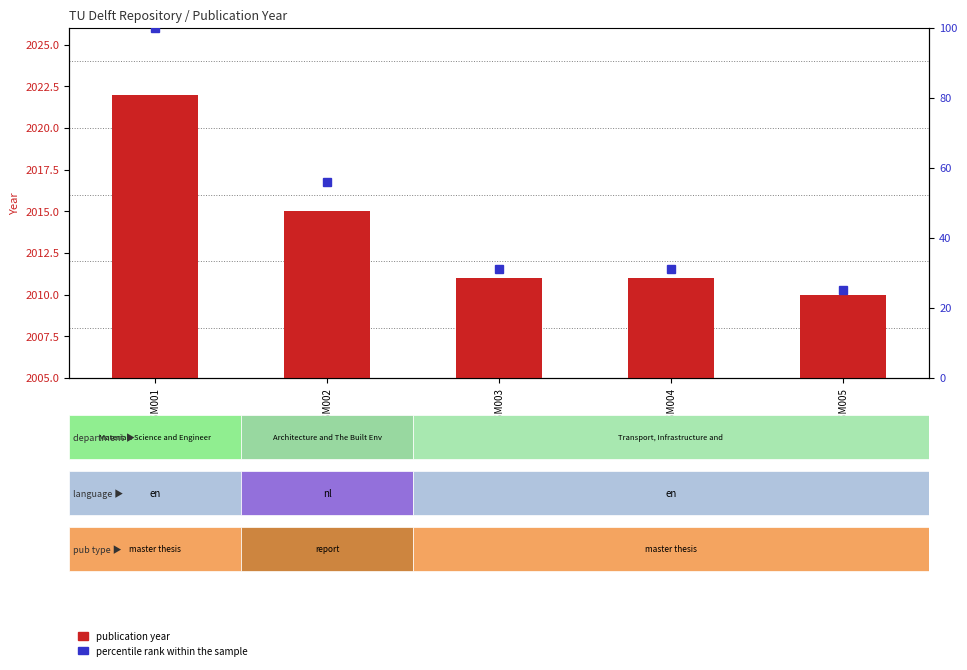

How many groups of bars are there?

5